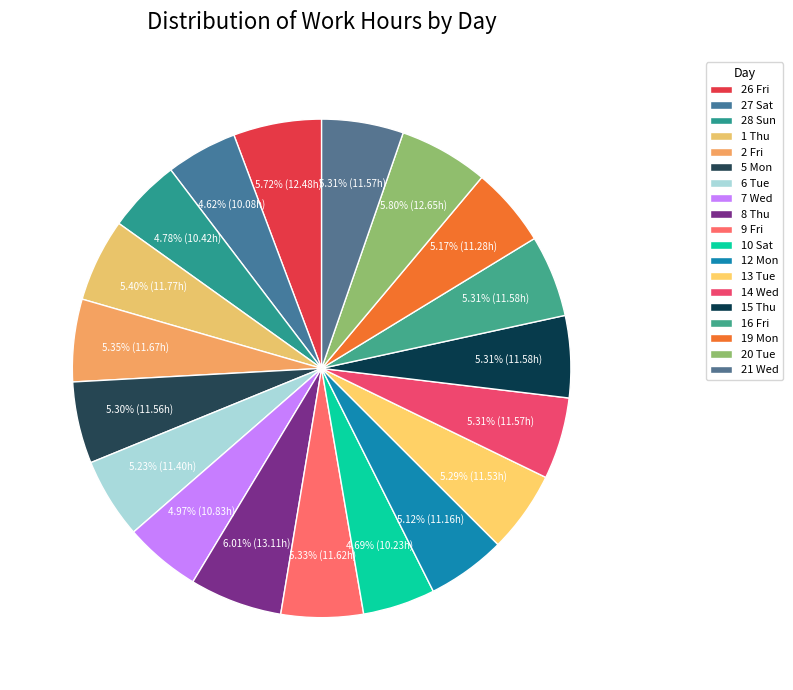

How many segments does this pie chart have?

19